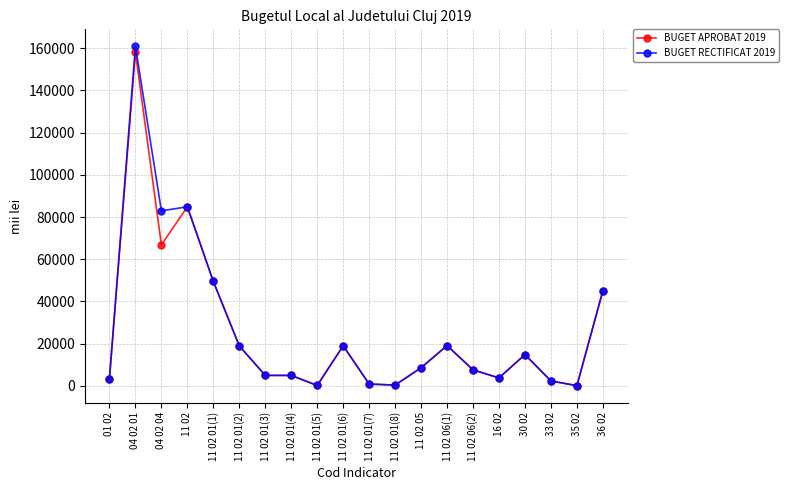

Where is the first local maximum for BUGET APROBAT 2019?

04 02 01